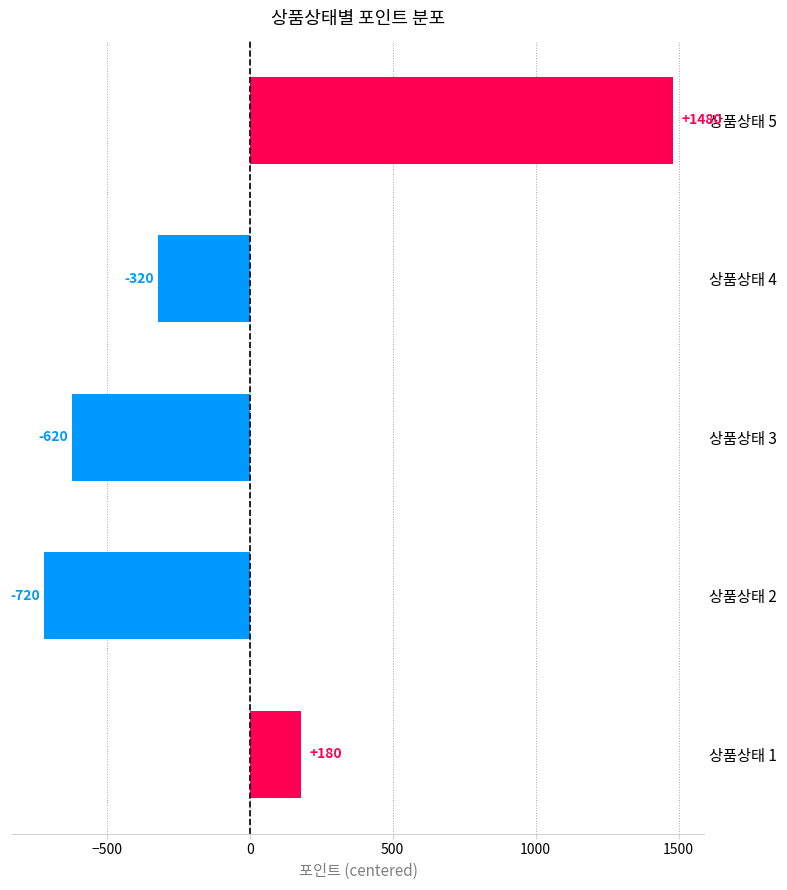

Reading top to bottom, list all the values displayed in this chart.

상품상태 5=1480	상품상태 4=-320	상품상태 3=-620	상품상태 2=-720	상품상태 1=180